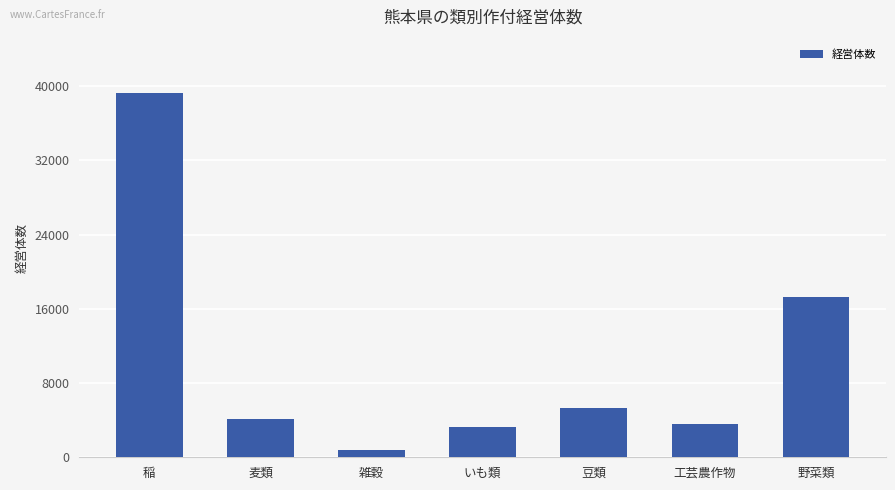

What is the value of the 2nd bar from the left?

4126